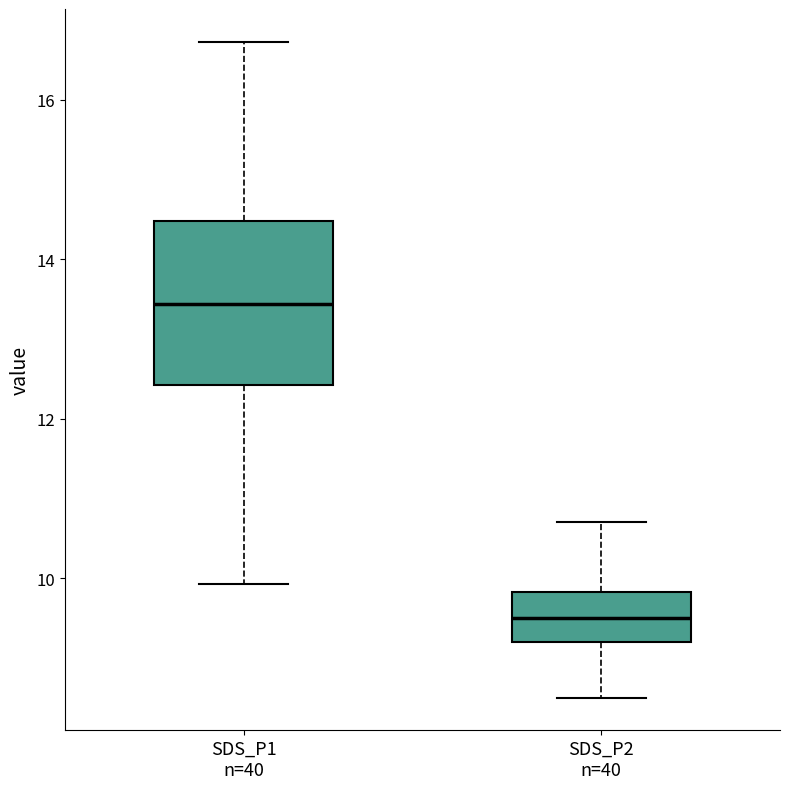

Reading left to right, transcribe this box plot: for each box, give where its median line is, the range the box spans, and where its two whiskers end, as read against the y-axis. The values are not printed on the chart, so give them approximately, as read against the axis.

SDS_P1 n=40: median 13.4, box 12.4 to 14.4, whiskers 10.0 to 16.8
SDS_P2 n=40: median 9.6, box 9.2 to 9.8, whiskers 8.6 to 10.8